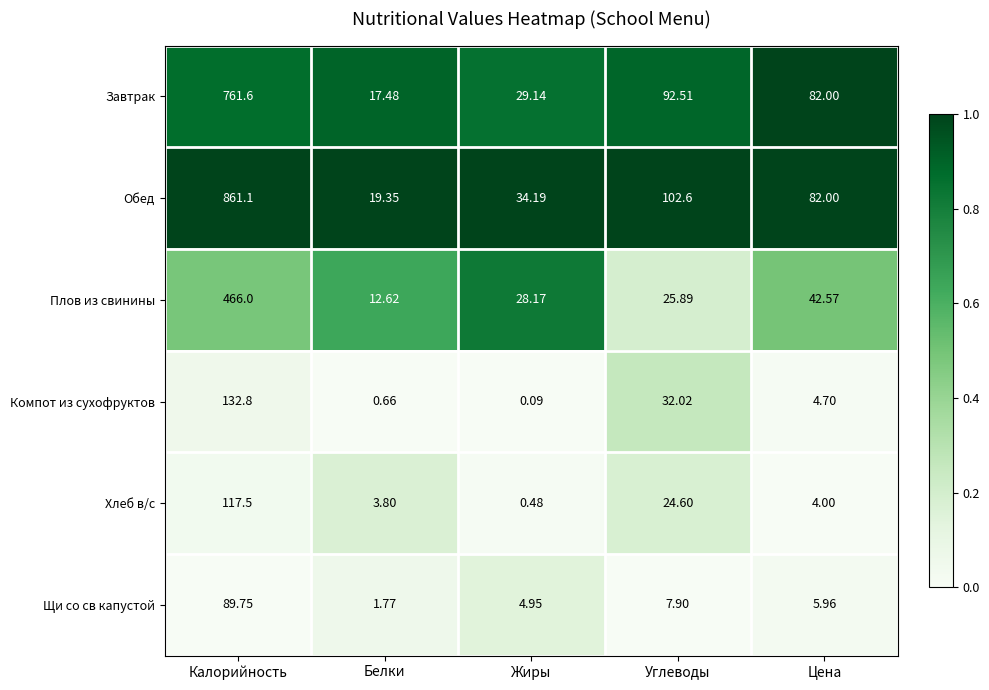

Is the value of Обед at Белки greater than the value of Завтрак at Цена?

No